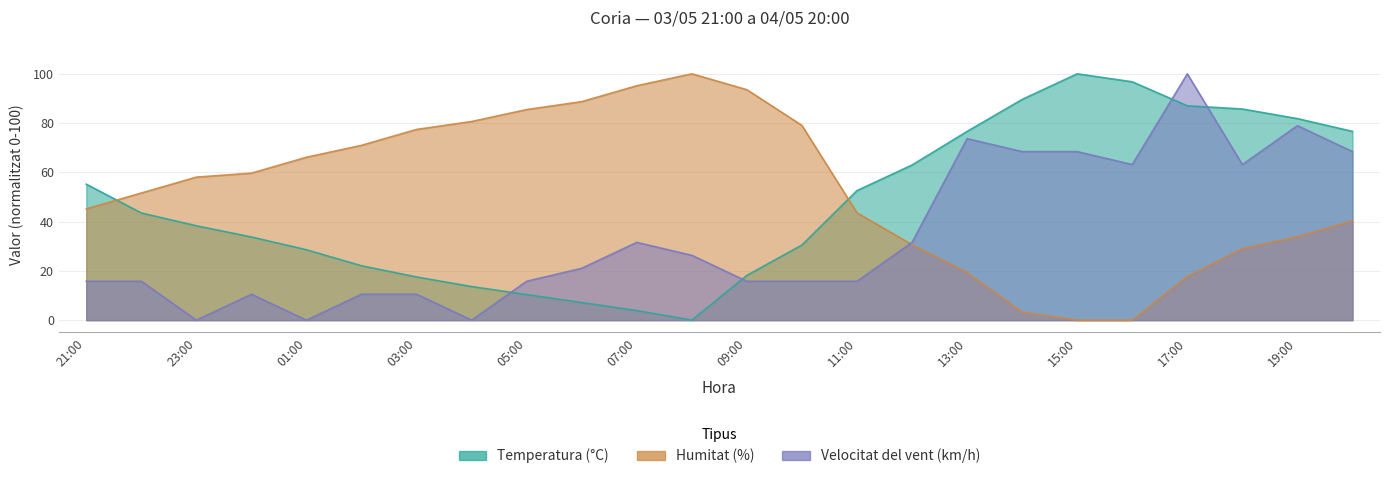

What is the value of the Velocitat del vent (km/h) point at the 10th from the left?

21.1